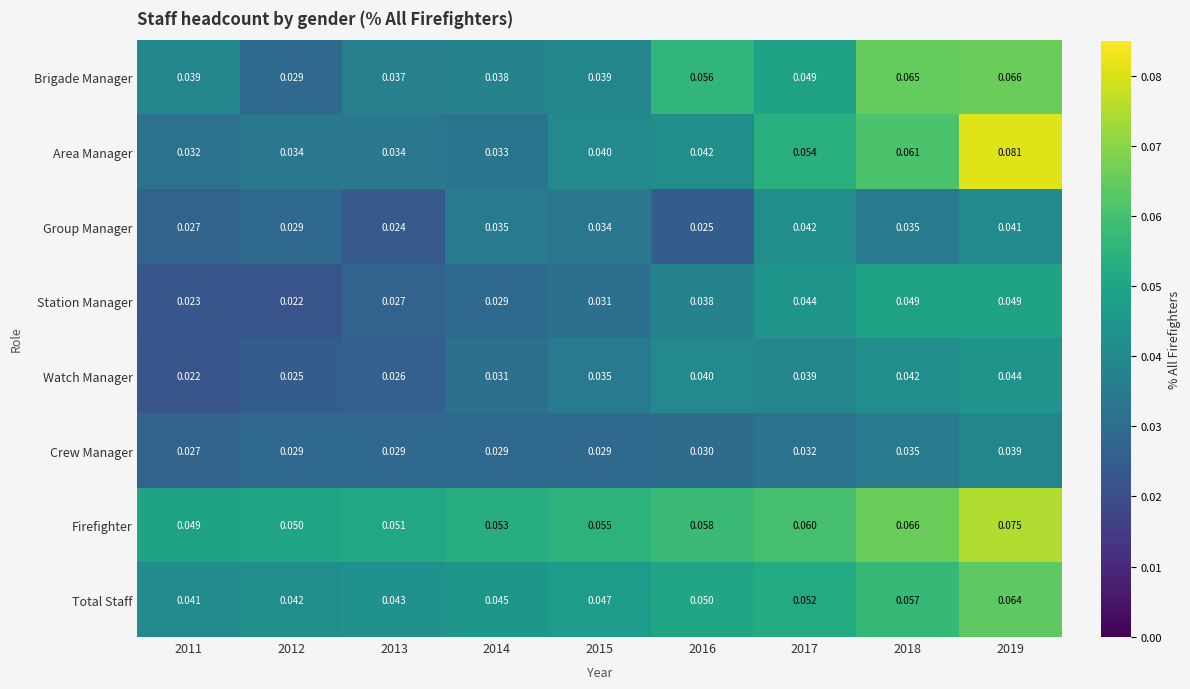

Rank the series by their maximum value, from lowest to highest.

Crew Manager, Group Manager, Watch Manager, Station Manager, Total Staff, Brigade Manager, Firefighter, Area Manager